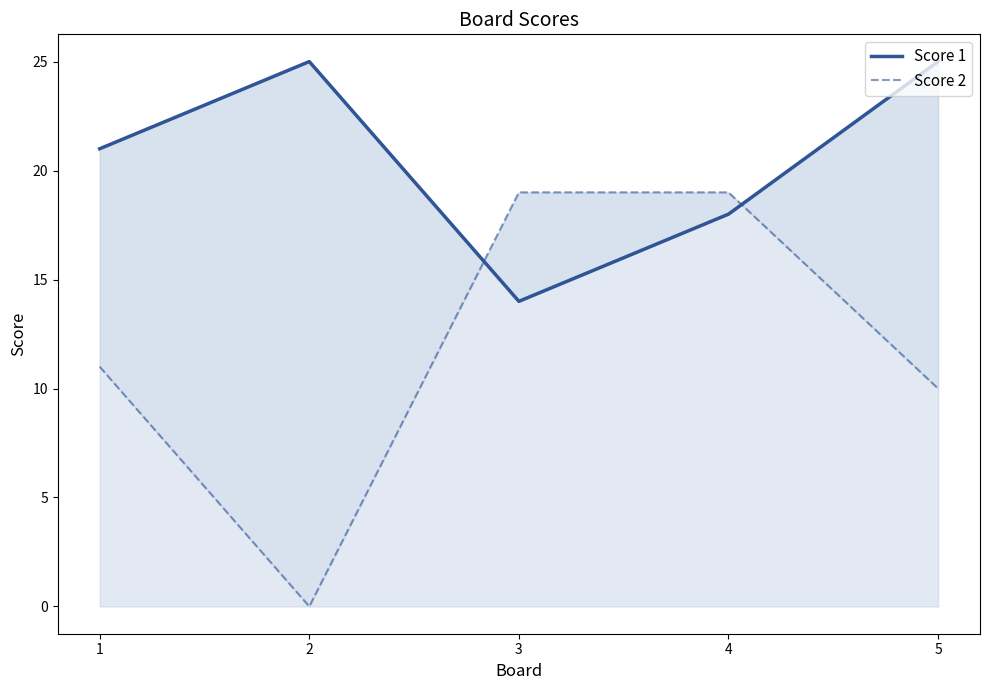

Reading left to right, what are all the values shown in this chart?

Score 1: 21	25	14	18	25
Score 2: 11	0	19	19	10